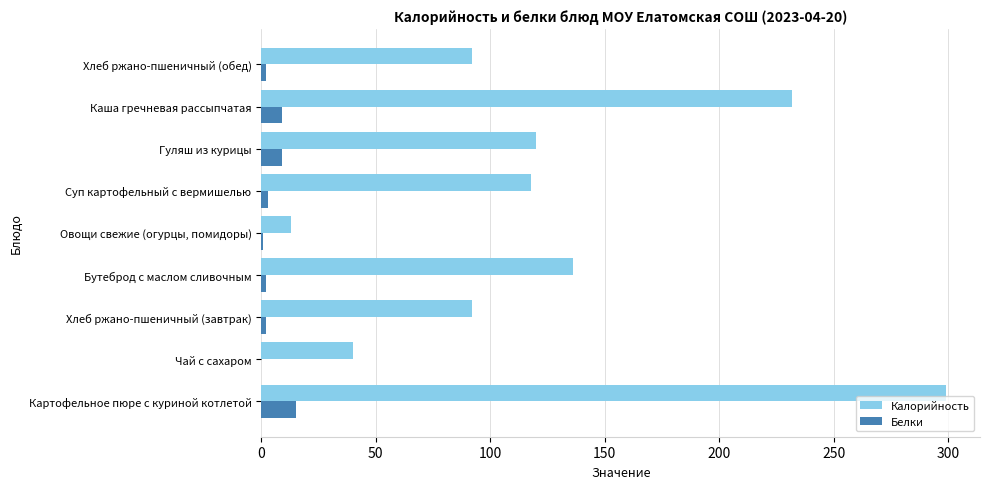

Is it true that Калорийность equals 15.4 at Чай с сахаром?

False